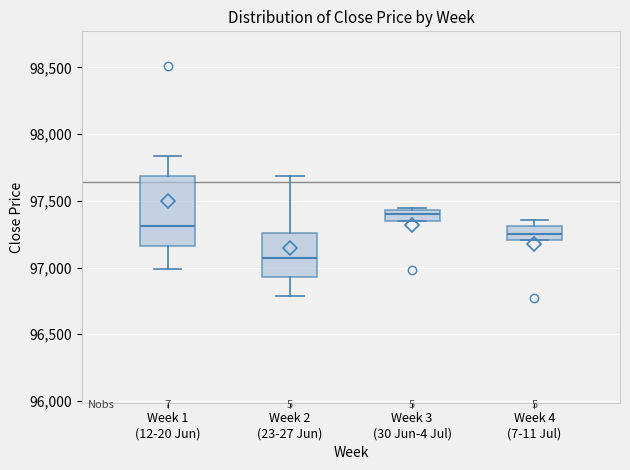

Which box is the tallest, from its lower edge to its upper edge?

Week 1 (12-20 Jun)